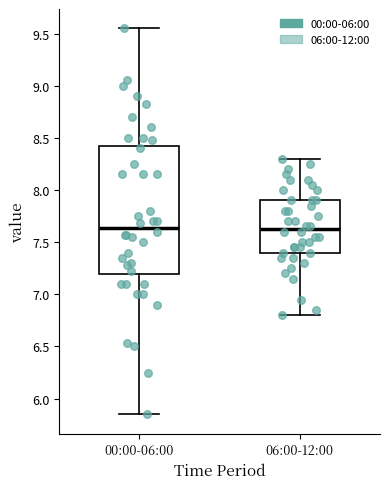

Which box is the tallest, from its lower edge to its upper edge?

00:00-06:00